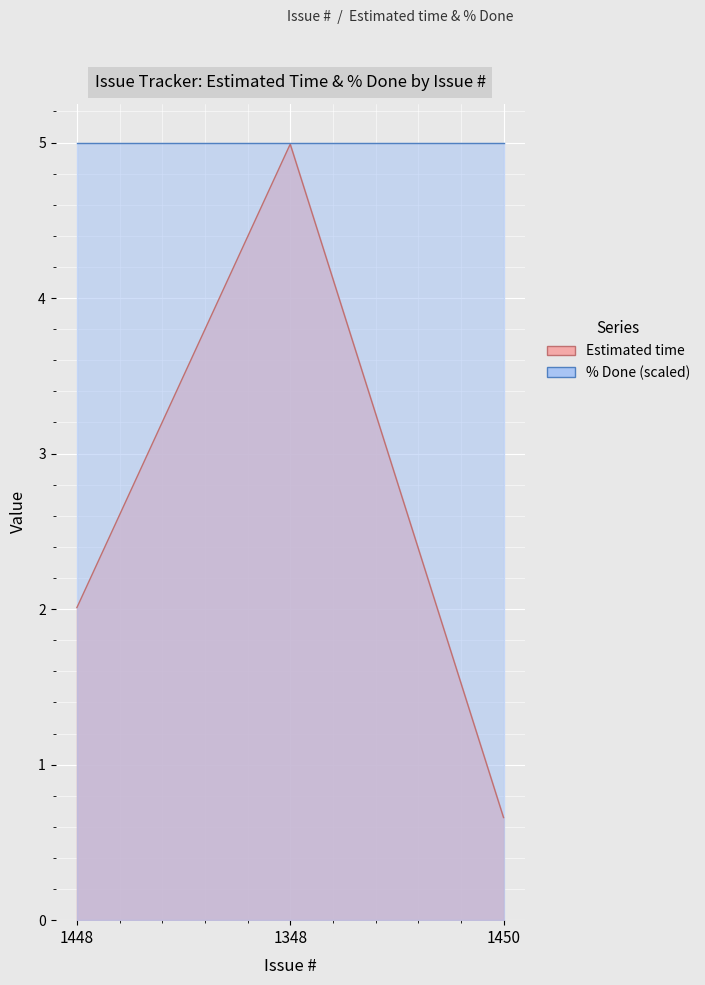

What is the change in value from 1448 to 1348?

+3.0